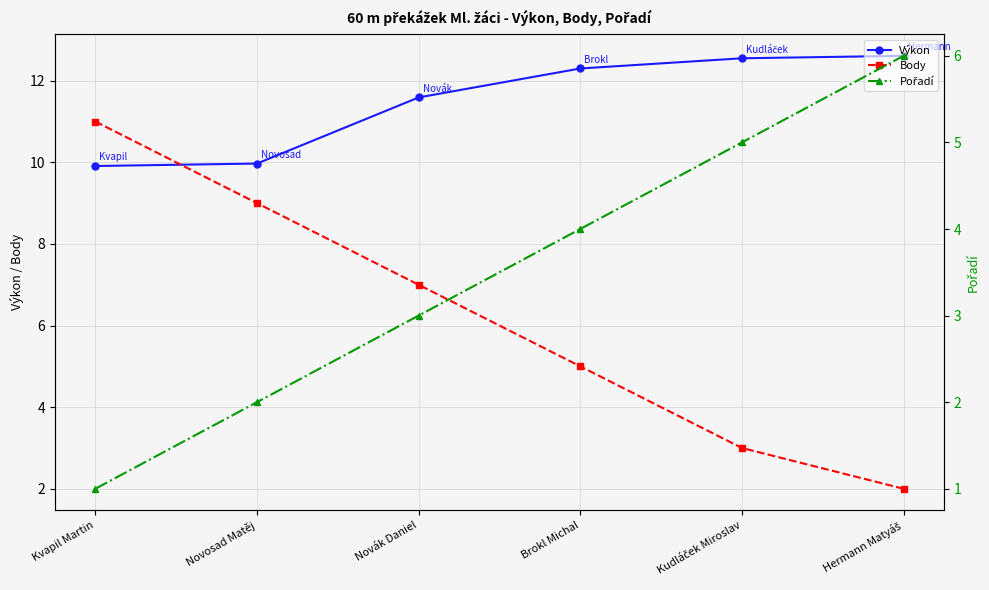

Is it true that Pořadí equals 3.0 at Novák Daniel?

True